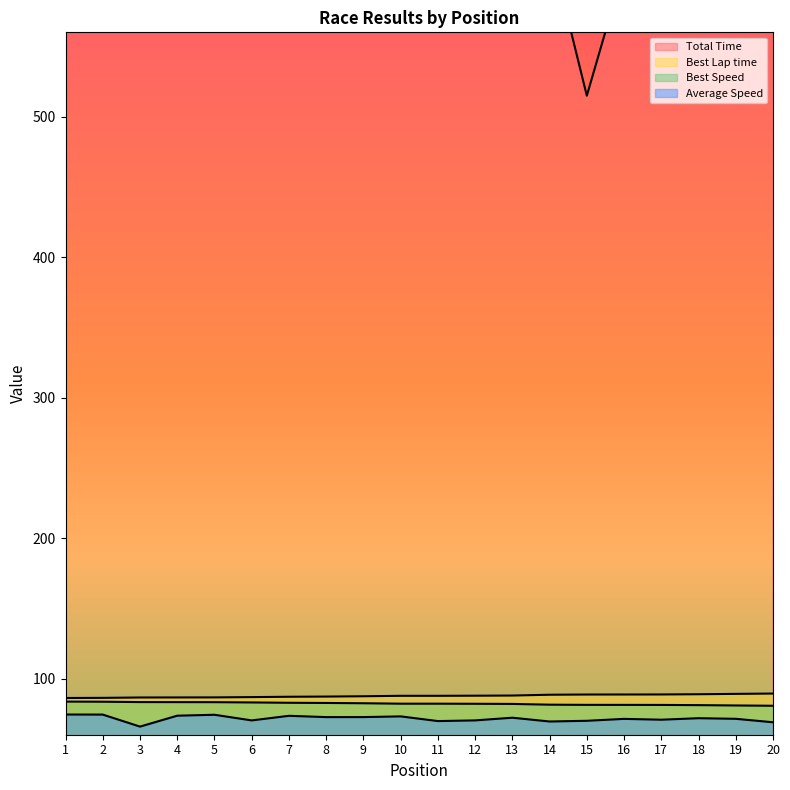

True or false: Average Speed and Best Speed intersect in this chart.

False